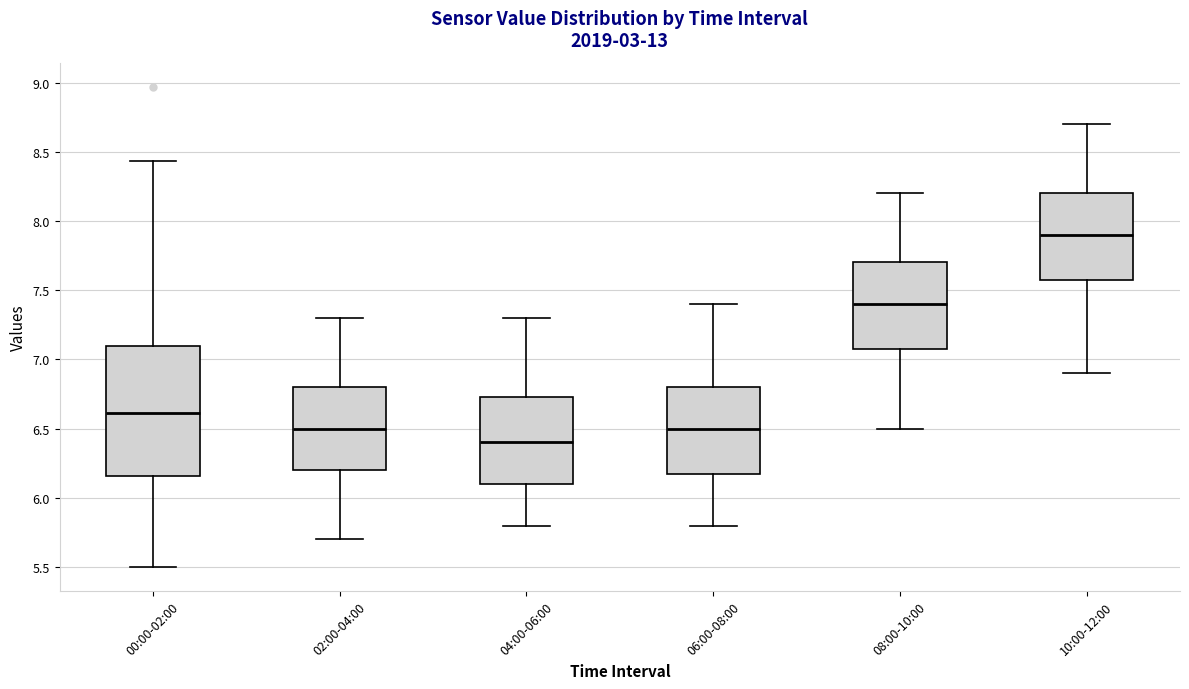

Comparing the boxes themselves (not the whiskers), which one is the tallest?

00:00-02:00